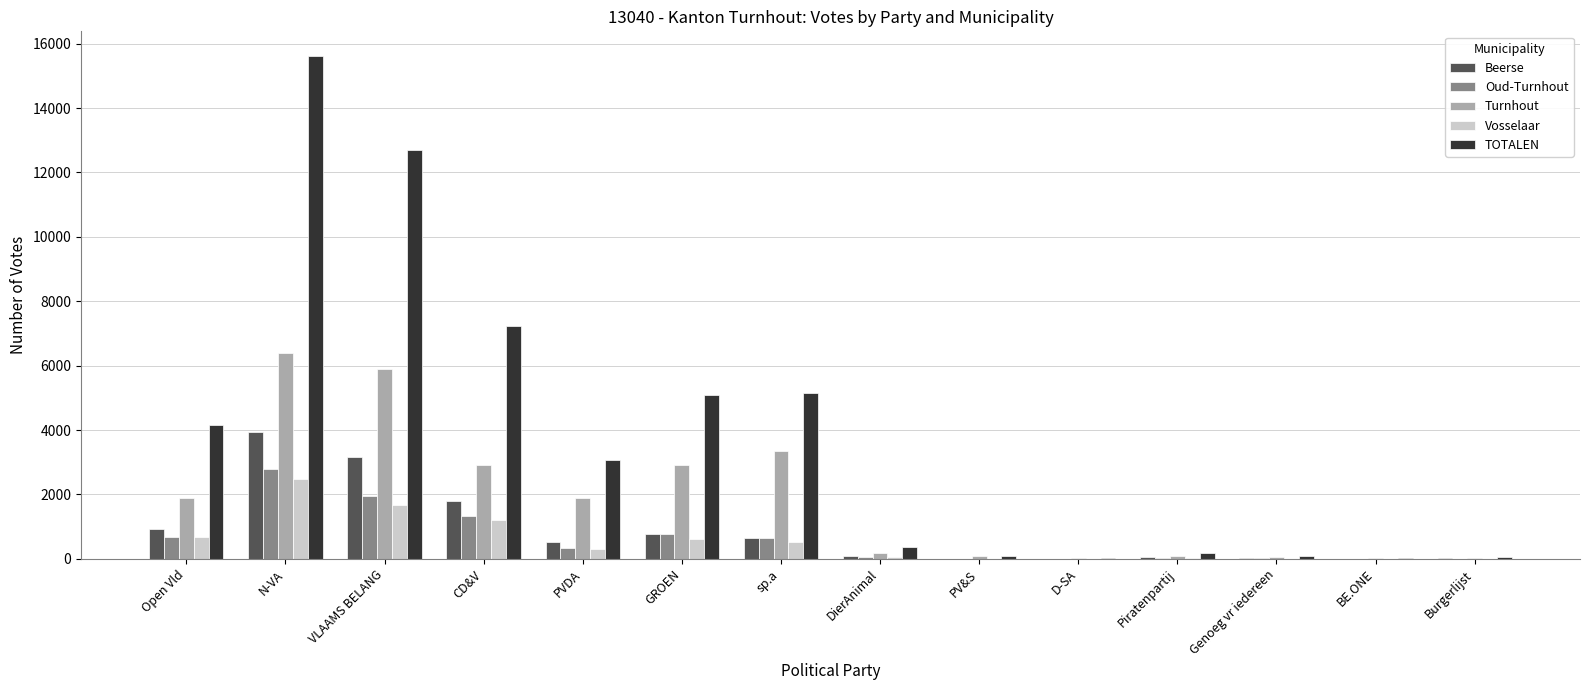

Is it true that Oud-Turnhout equals 673 at Open Vld?

True